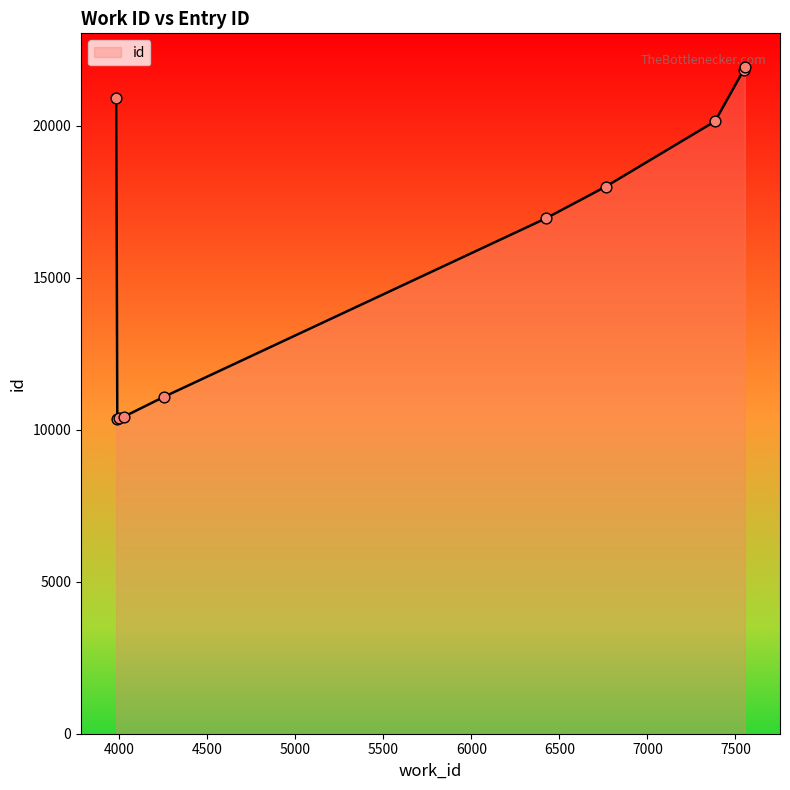

What is the difference between the maximum and minimum values?

11585